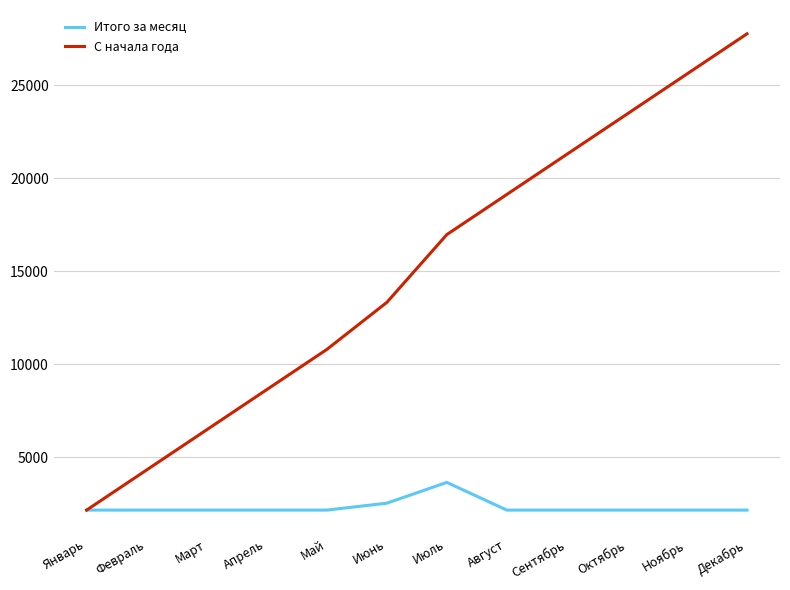

Rank the series at Сентябрь from highest to lowest value.

С начала года, Итого за месяц